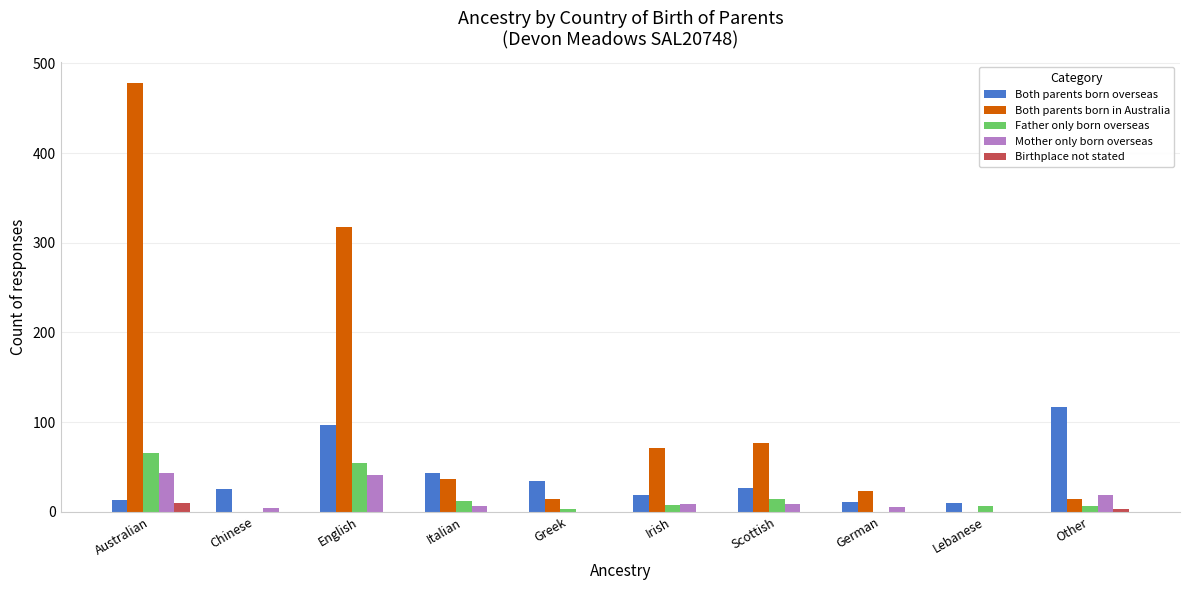

What is the highest value of the Both parents born overseas series?

117